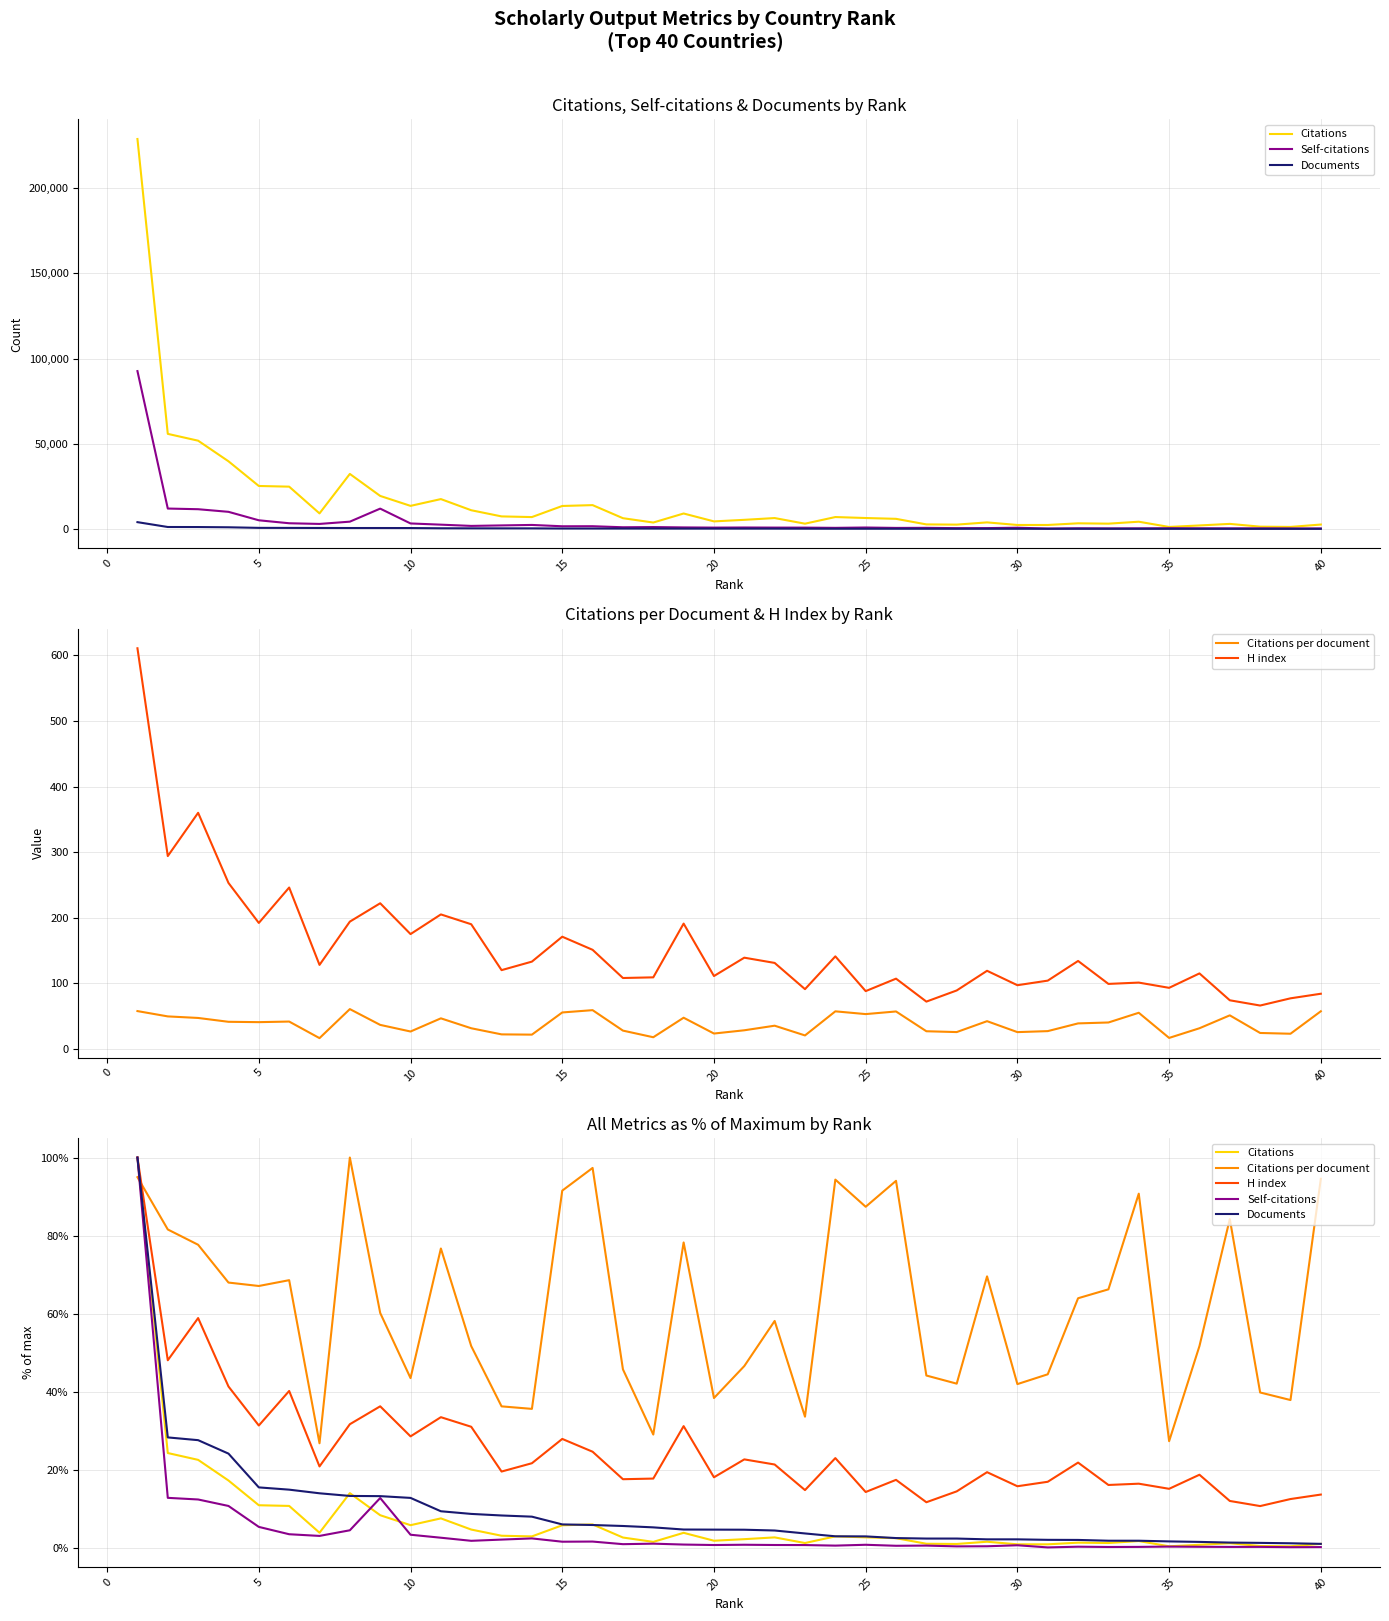

Which label corresponds to the smallest value in the chart?

30